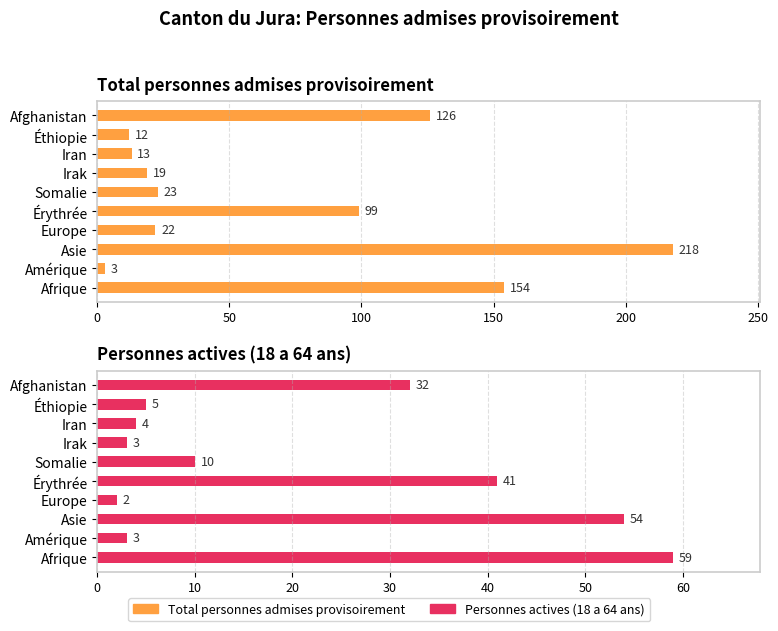

Reading left to right, transcribe all the data shown in this chart.

Total personnes admises provisoirement: 154	3	218	22	99	23	19	13	12	126
Personnes actives (18 a 64 ans): 59	3	54	2	41	10	3	4	5	32